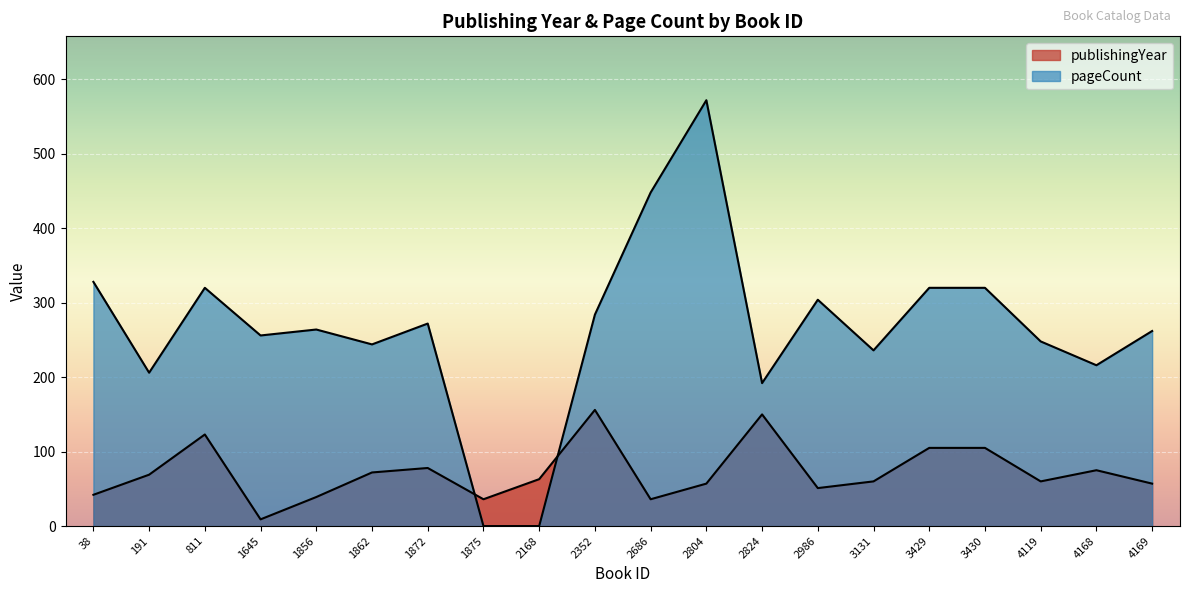

True or false: pageCount has more than 1 points higher than both neighbors.

True